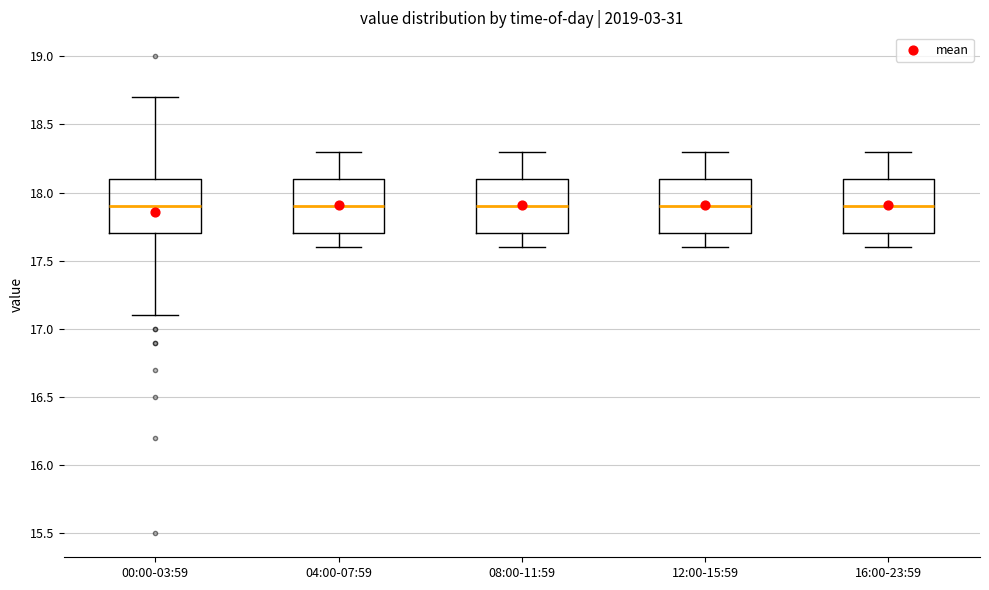

Reading left to right, transcribe this box plot: for each box, give where its median line is, the range the box spans, and where its two whiskers end, as read against the y-axis. The values are not printed on the chart, so give them approximately, as read against the axis.

00:00-03:59: median 17.9, box 17.7 to 18.1, whiskers 17.1 to 18.7
04:00-07:59: median 17.9, box 17.7 to 18.1, whiskers 17.6 to 18.3
08:00-11:59: median 17.9, box 17.7 to 18.1, whiskers 17.6 to 18.3
12:00-15:59: median 17.9, box 17.7 to 18.1, whiskers 17.6 to 18.3
16:00-23:59: median 17.9, box 17.7 to 18.1, whiskers 17.6 to 18.3